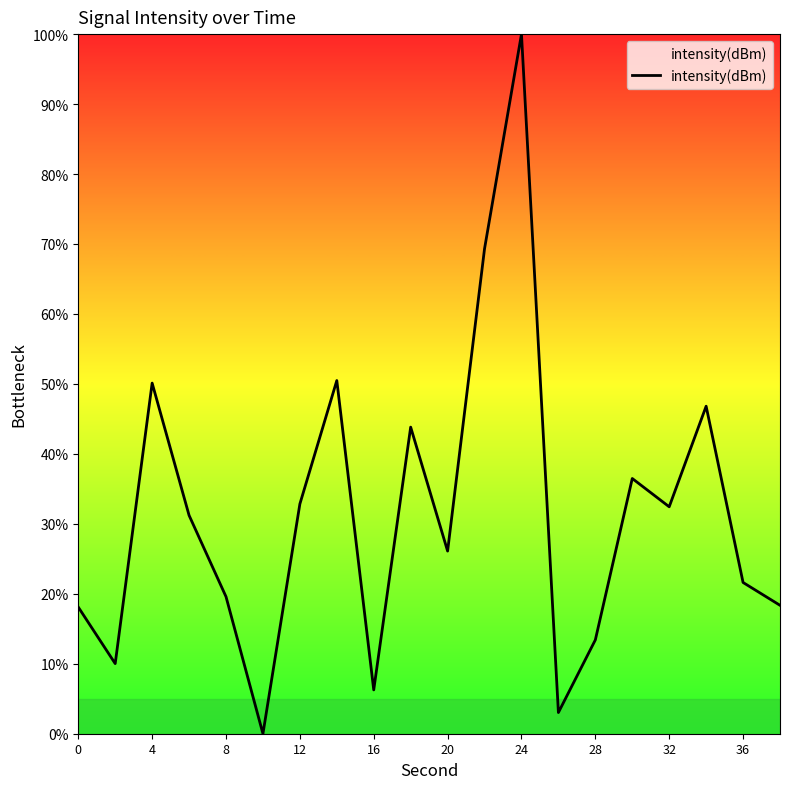

How many positive values are there?

19